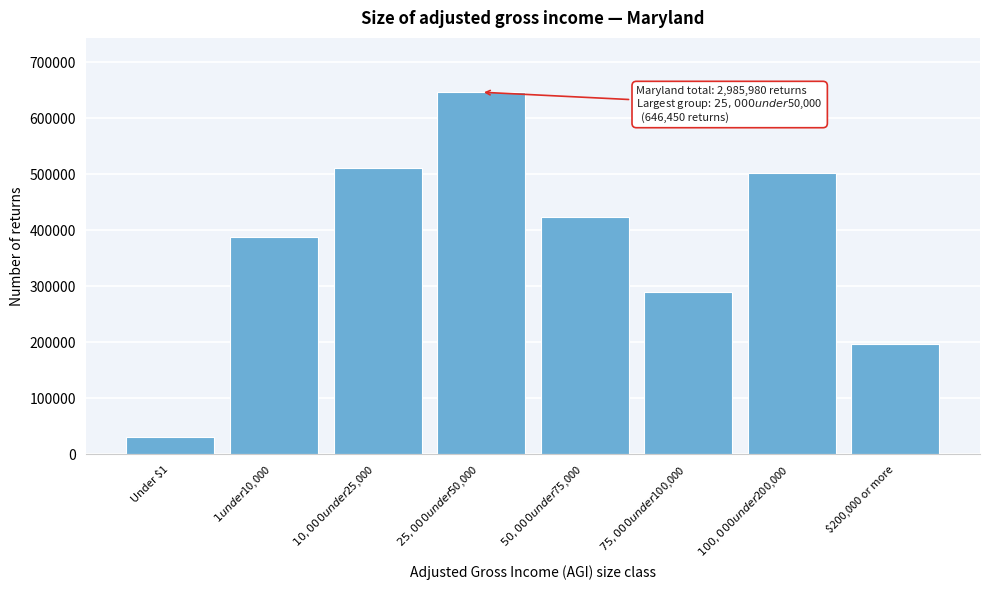

Reading left to right, extract all data points from this chart.

30280	387380	511080	646450	423410	289020	502240	196120